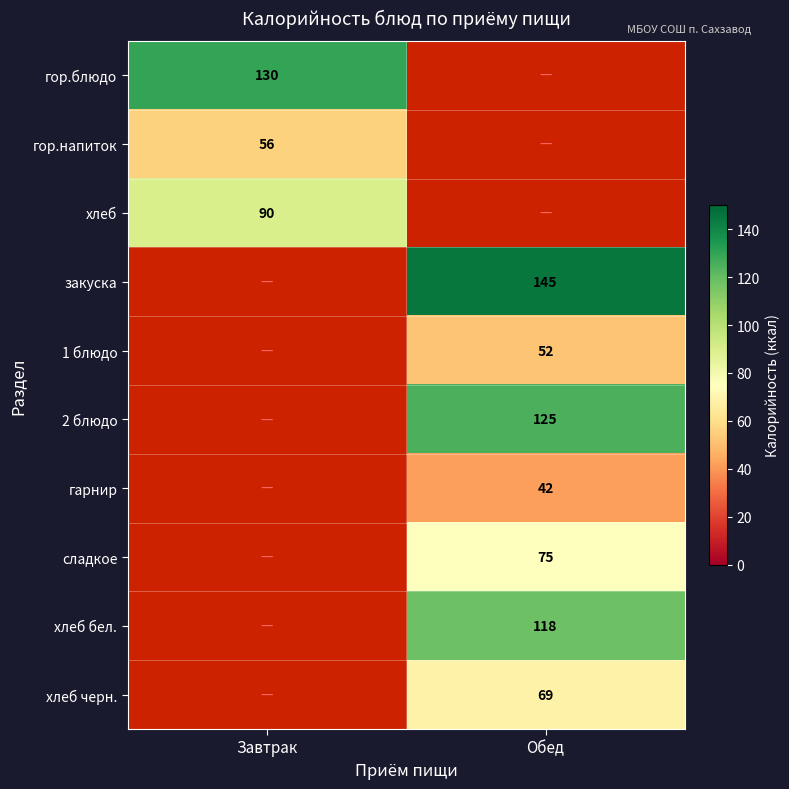

Is it true that хлеб черн. equals 122 at Обед?

False